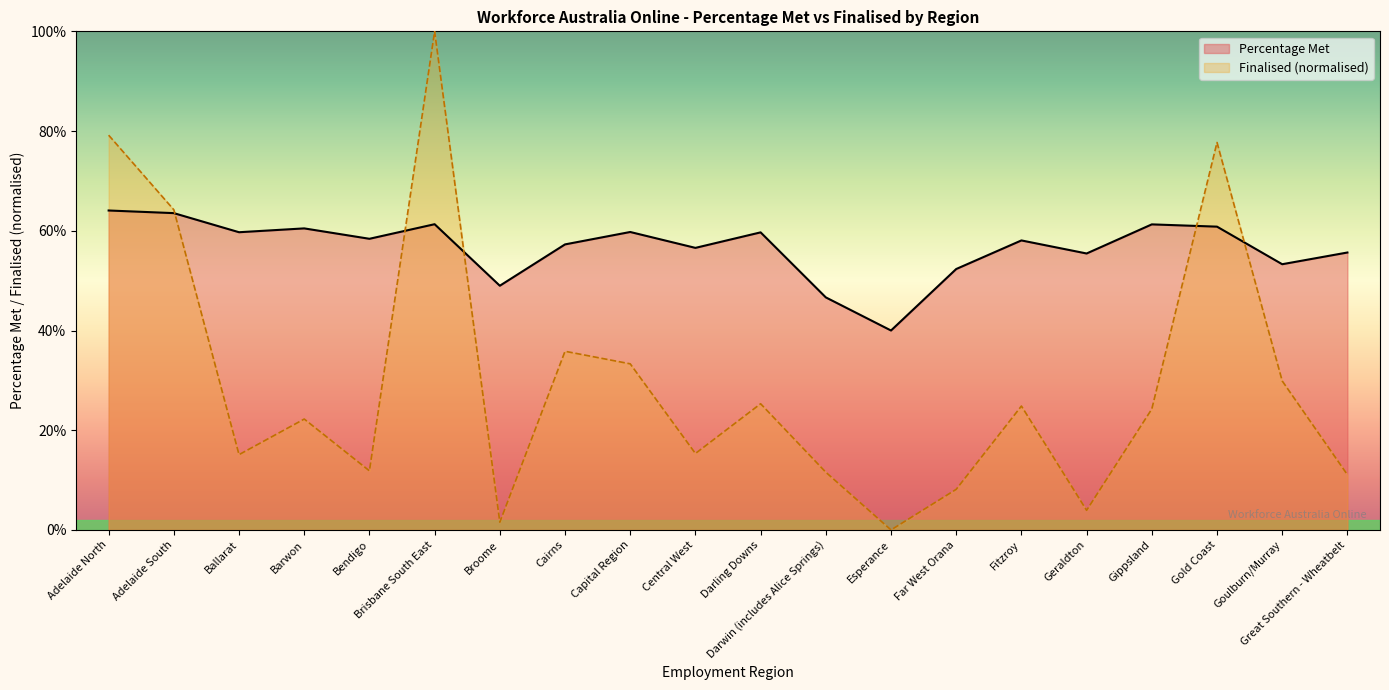

Reading left to right, list all the values displayed in this chart.

Percentage Met: 0.6	0.6	0.6	0.6	0.6	0.6	0.5	0.6	0.6	0.6	0.6	0.5	0.4	0.5	0.6	0.6	0.6	0.6	0.5	0.6
Finalised: 0.8	0.6	0.2	0.2	0.1	1.0	0.0	0.4	0.3	0.2	0.3	0.1	0.0	0.1	0.2	0.0	0.2	0.8	0.3	0.1